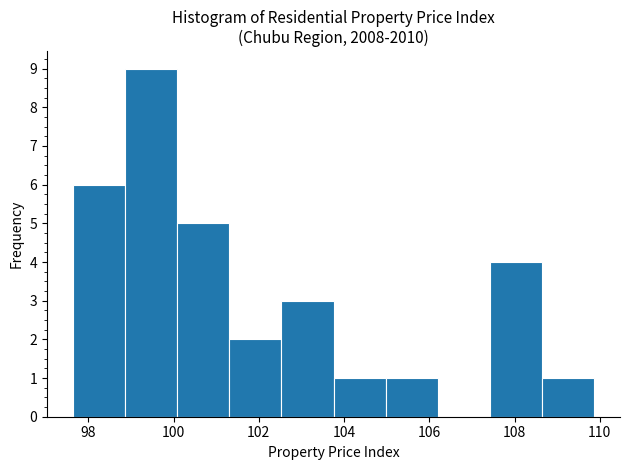

Reading left to right, transcribe this chart: for each bar, give the range it covers on the x-axis and its height. Neither the bar edges nor the heights are printed on the chart, so give them approximately, as read against the axes.

97.6 to 98.8: 6
98.8 to 100.0: 9
100.0 to 101.4: 5
101.4 to 102.6: 2
102.6 to 103.8: 3
103.8 to 105.0: 1
105.0 to 106.2: 1
106.2 to 107.4: 0
107.4 to 108.6: 4
108.6 to 109.8: 1